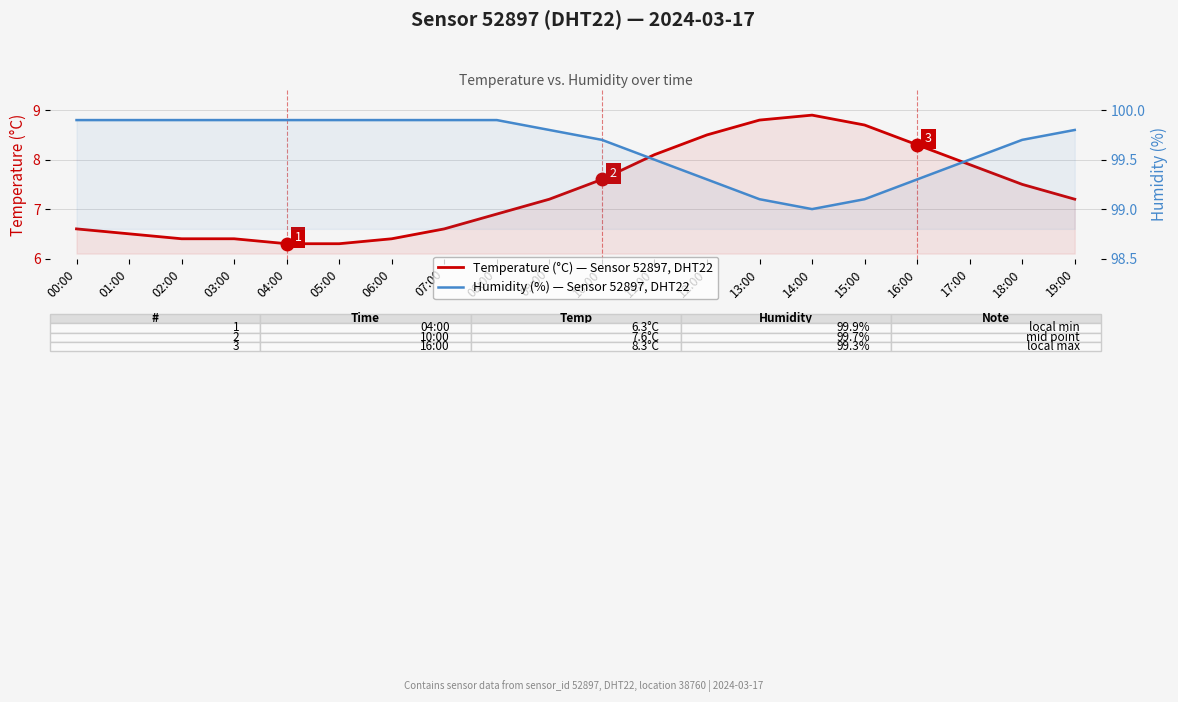

True or false: Temperature (°C) — Sensor 52897, DHT22 and Humidity (%) — Sensor 52897, DHT22 intersect in this chart.

False